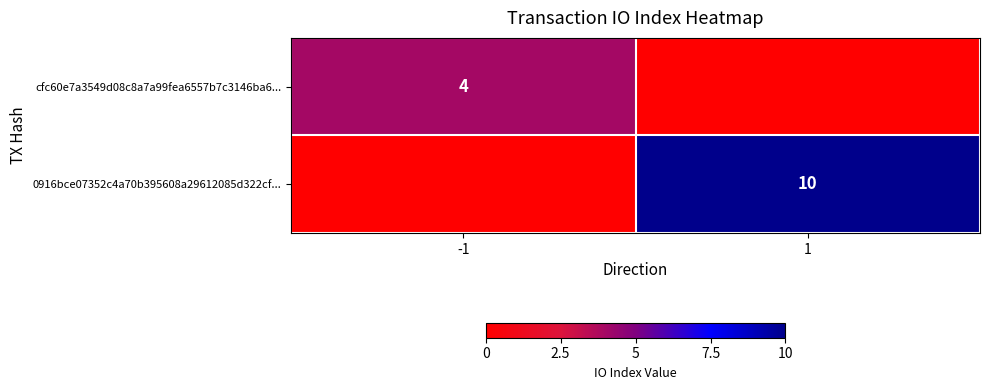

True or false: cfc60e7a3549d08c8a7a99fea6557b7c3146ba6... has a value of 6 at -1.

False